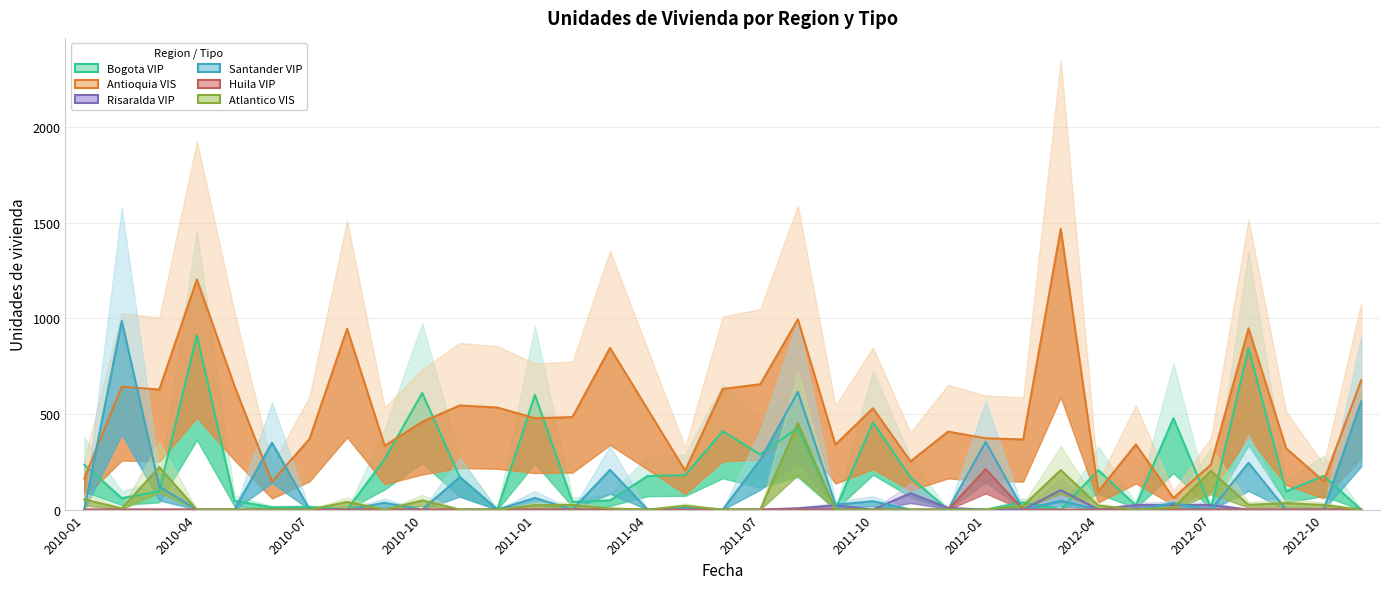

What is the sum of all Bogota_VIP values?

7081